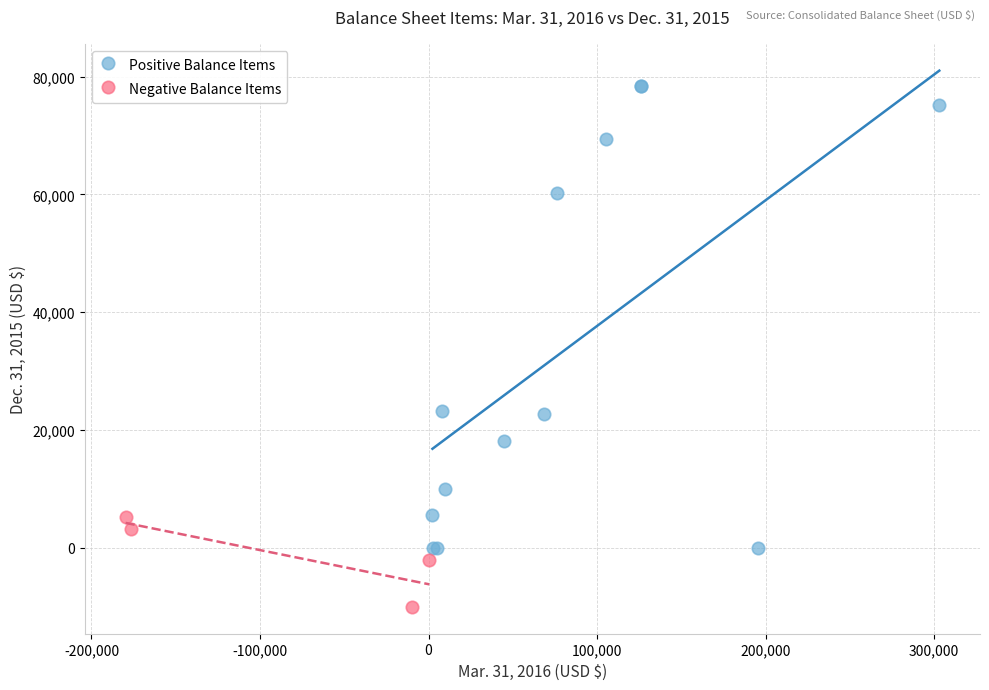

Which series reaches the maximum Y coordinate?

Positive Balance Items